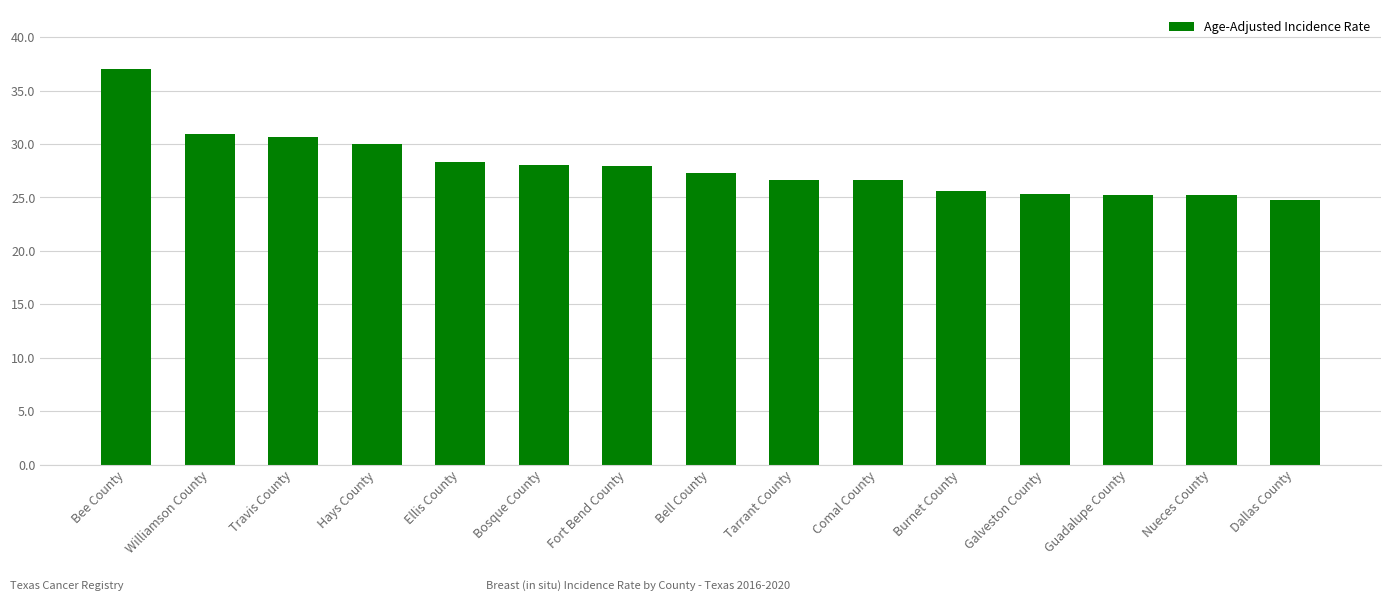

Is it true that the value at Galveston County is 11.7?

False